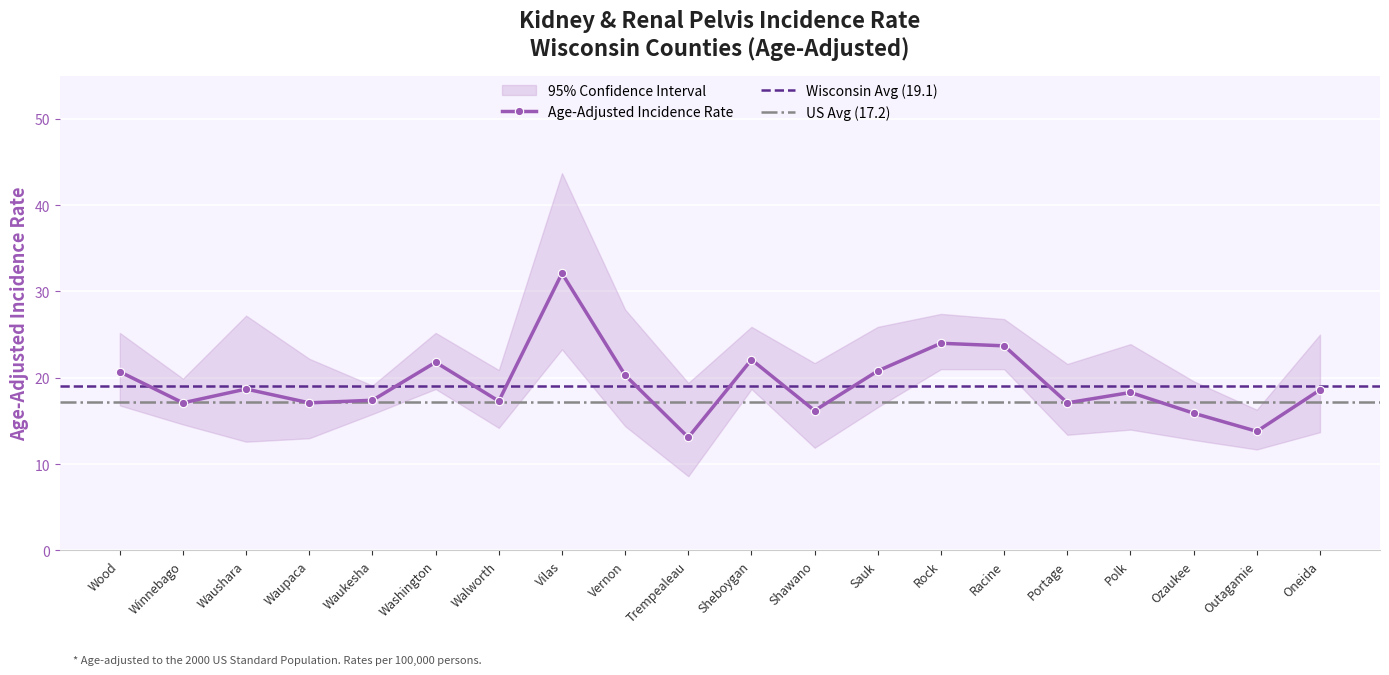

What is the difference between the highest and lowest values at Polk?

9.9